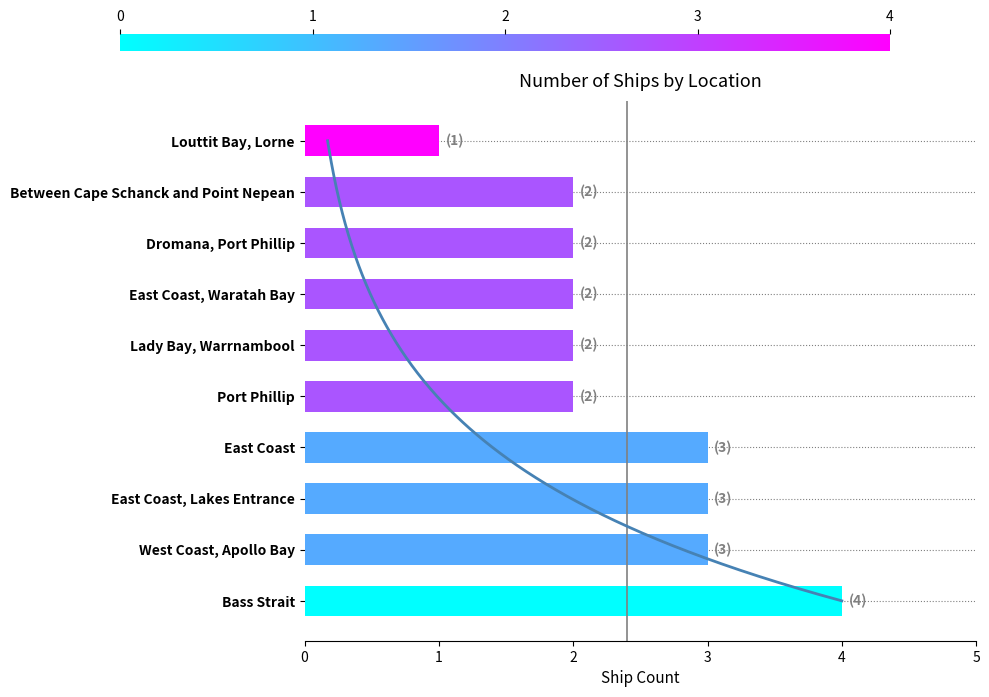

Does the chart contain any negative values?

No